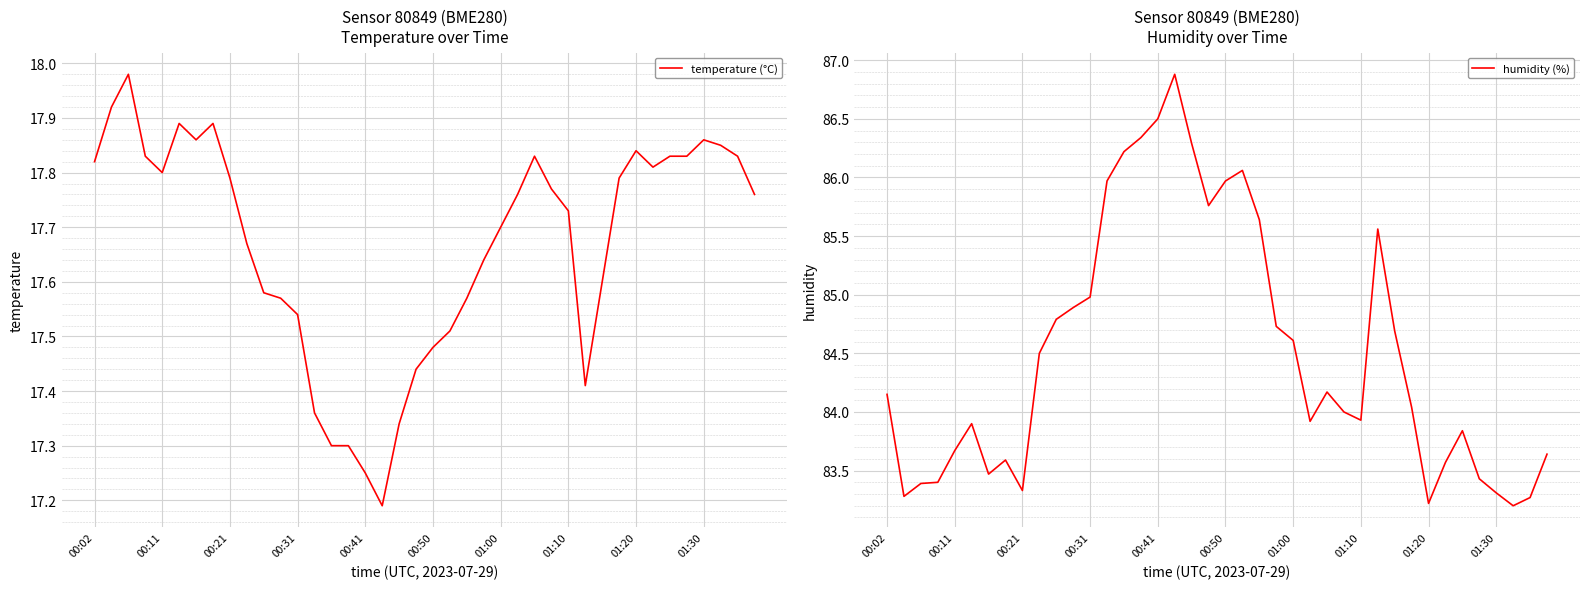

Rank the series by their average value, from lowest to highest.

temperature (°C), humidity (%)